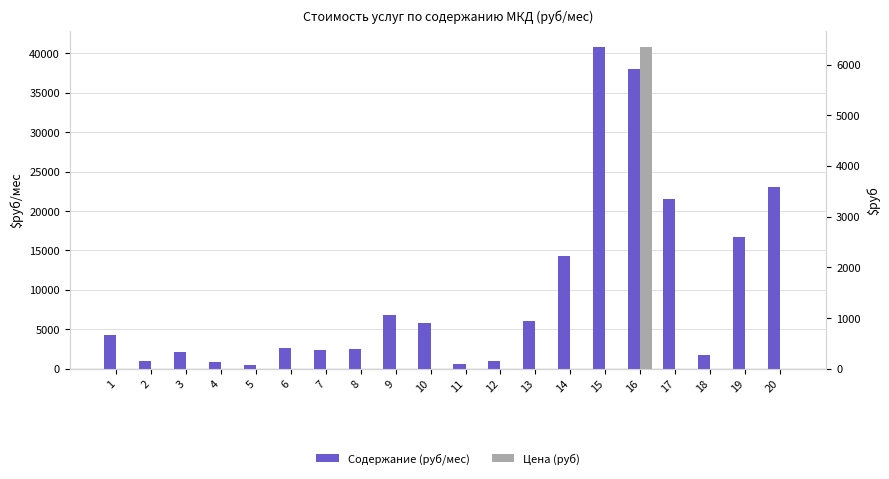

At 9, list the series in order from largest to smallest.

Содержание (руб/мес), Цена (руб)